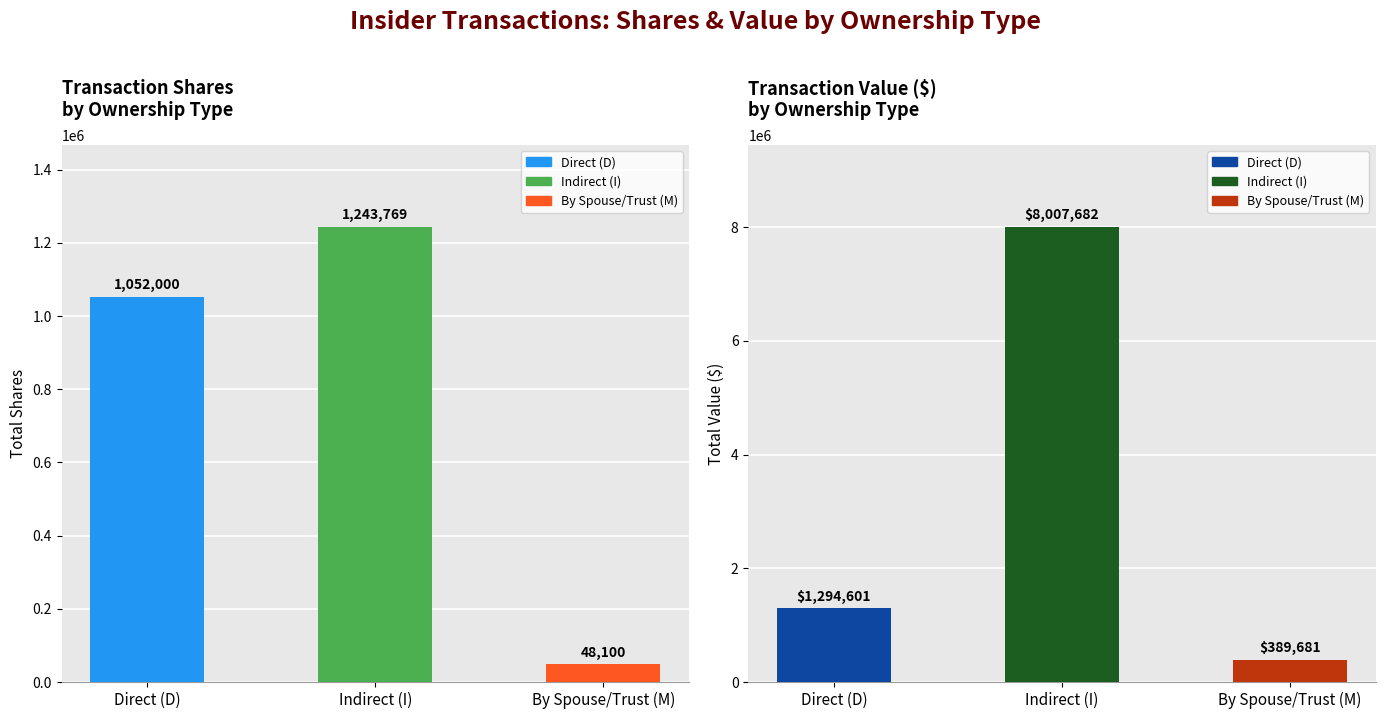

What position from the left is By Spouse/Trust (M)?

3